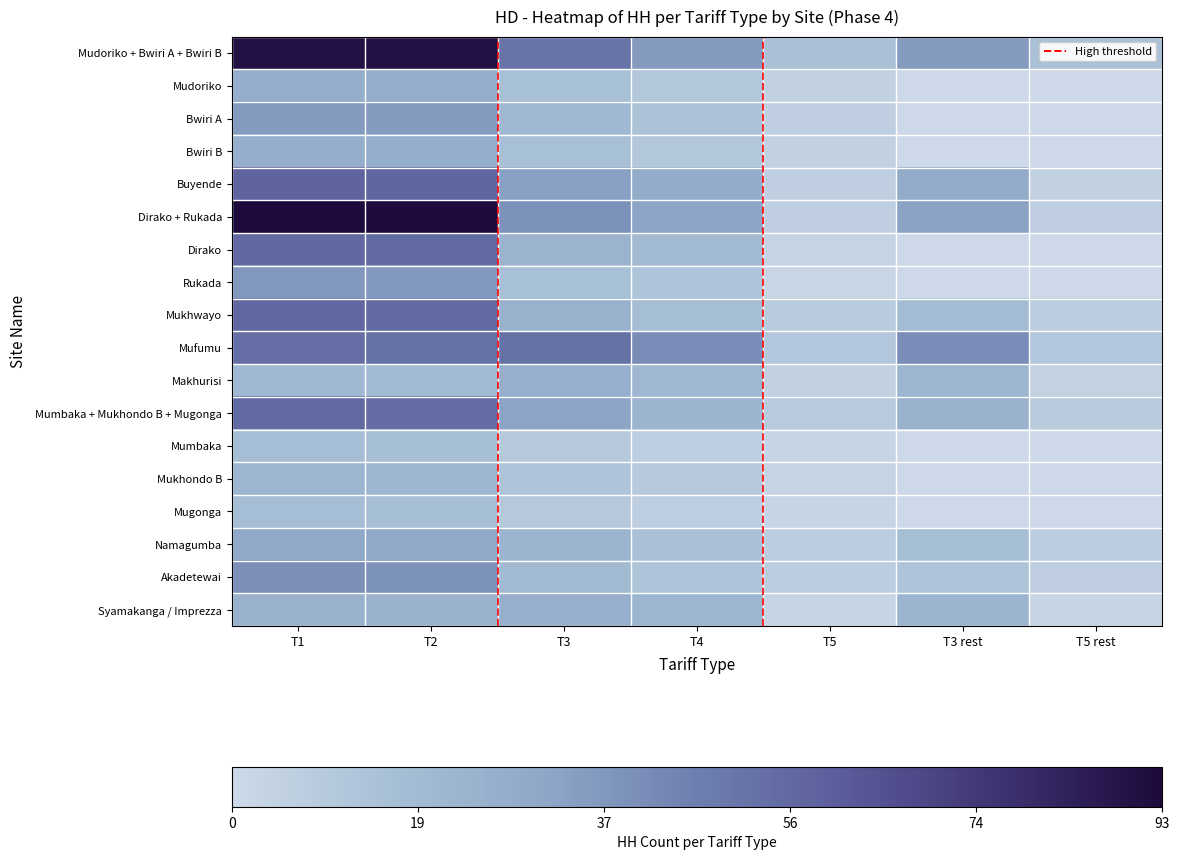

Between T5 rest and T1, which is larger?

T1